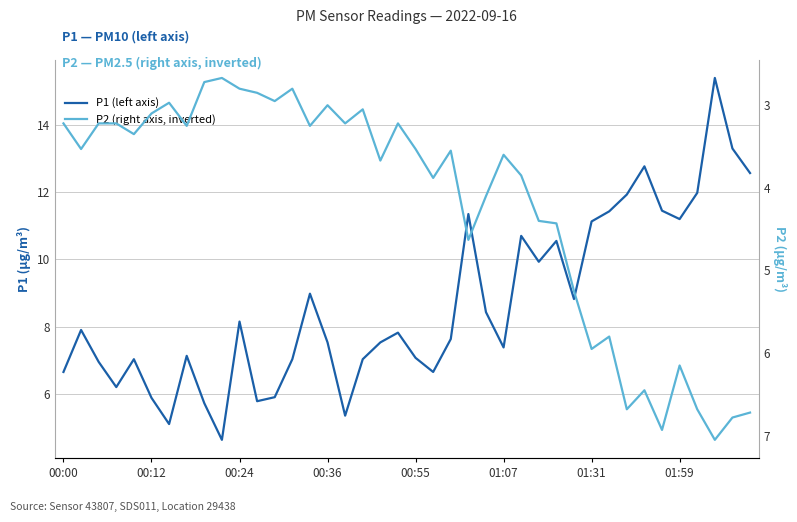

Is the value of P1 (left axis) at 18 greater than the value of P2 (right axis, inverted) at 28?

Yes